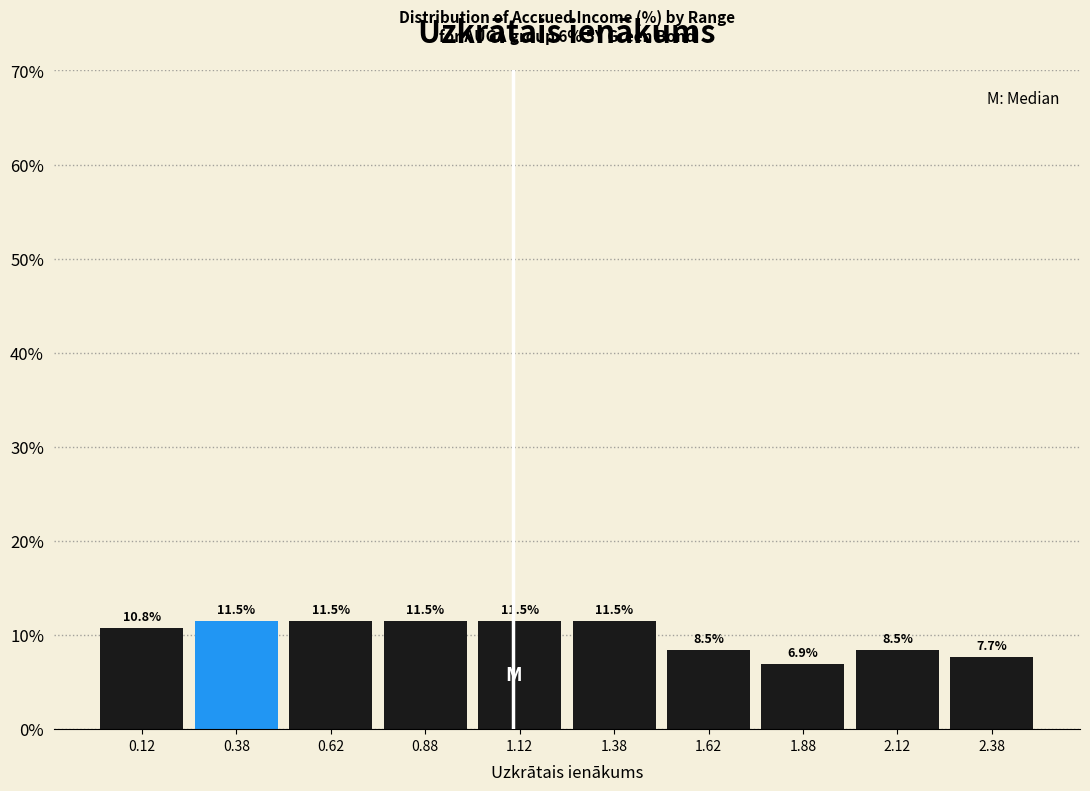

Reading left to right, list every bar in this chart as the range it spans on the x-axis followed by its height.

0.00 to 0.25: 10.8
0.25 to 0.50: 11.5
0.50 to 0.75: 11.5
0.75 to 1.00: 11.5
1.00 to 1.25: 11.5
1.25 to 1.50: 11.5
1.50 to 1.75: 8.5
1.75 to 2.00: 6.9
2.00 to 2.25: 8.5
2.25 to 2.50: 7.7